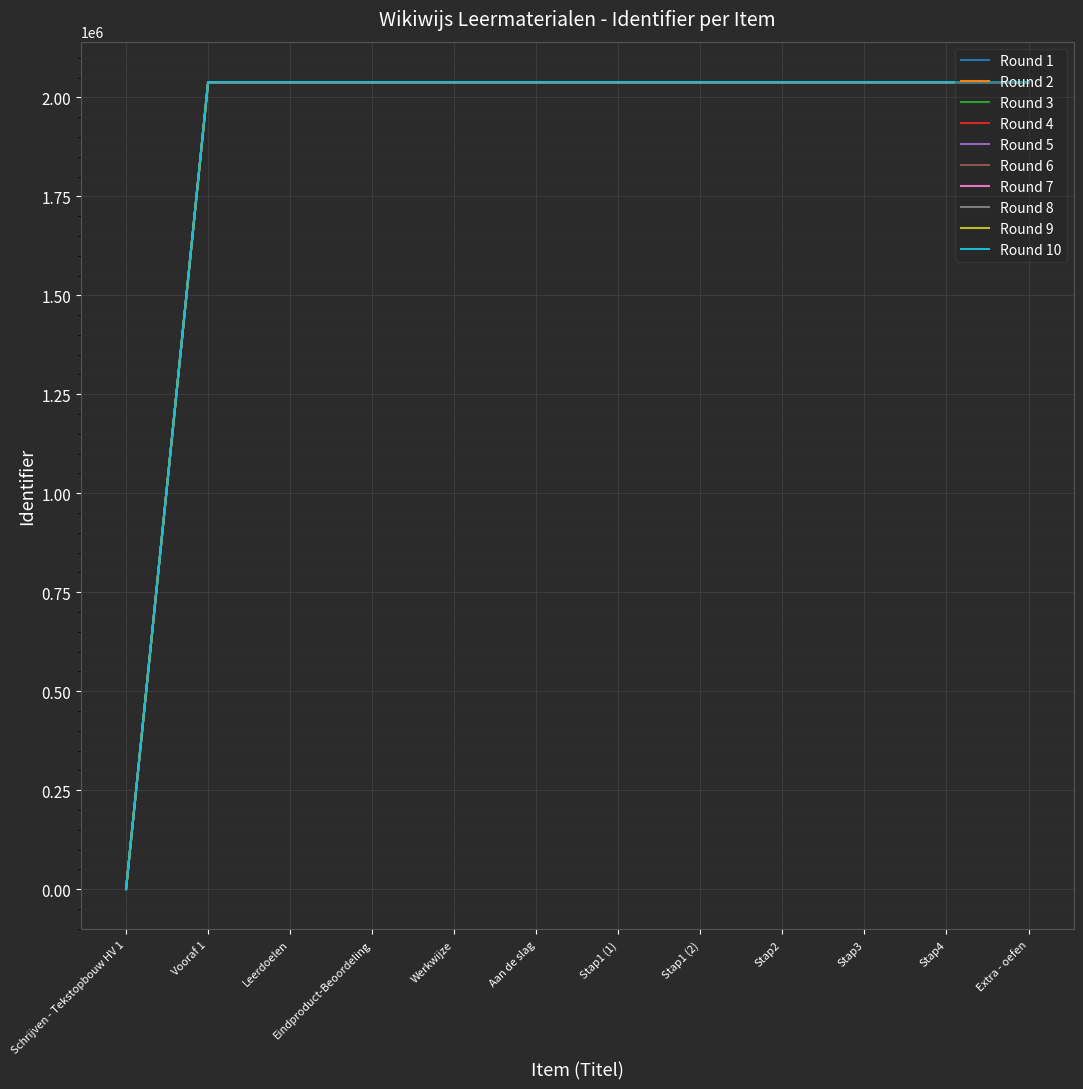

Which category has the lowest value in the Round 9 series?

Schrijven - Tekstopbouw HV 1